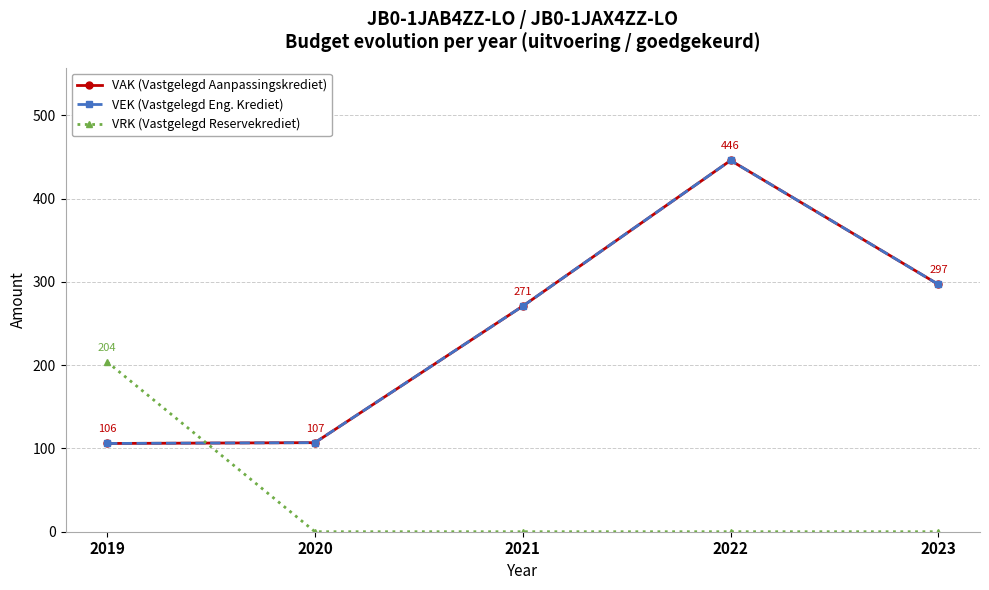

What is the highest value of the VAK (Vastgelegd Aanpassingskrediet) series?

446